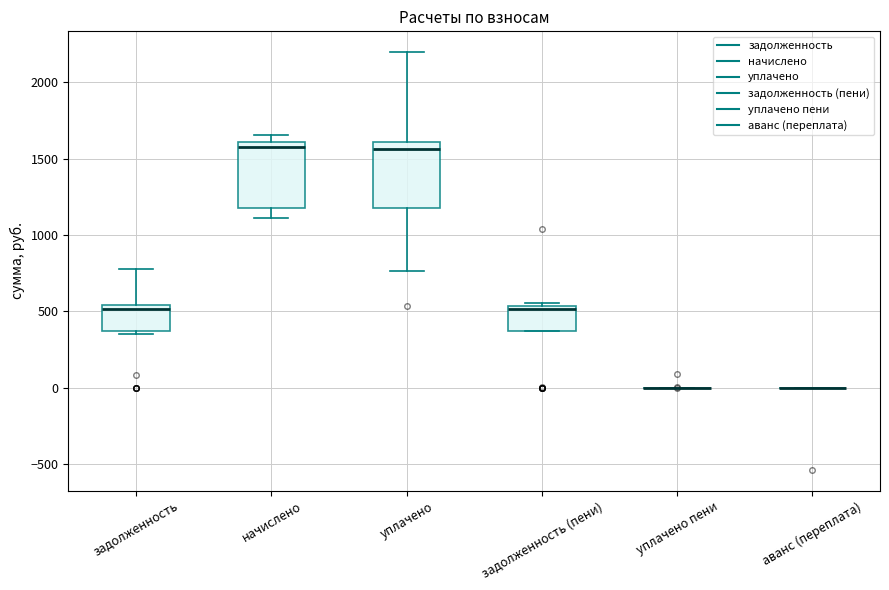

Reading left to right, transcribe this box plot: for each box, give where its median line is, the range the box spans, and where its two whiskers end, as read against the y-axis. The values are not printed on the chart, so give them approximately, as read against the axis.

задолженность: median 500, box 350 to 550, whiskers 350 (just below the box's lower edge) to 800
начислено: median 1600 (just below the box's upper edge), box 1200 to 1600, whiskers 1100 to 1650
уплачено: median 1550, box 1200 to 1600, whiskers 750 to 2200
задолженность (пени): median 500, box 350 to 550, whiskers 350 to 550 (just above the box's upper edge)
уплачено пени: box collapsed to a line at 0, whiskers 0 to 0
аванс (переплата): box collapsed to a line at 0, whiskers 0 to 0